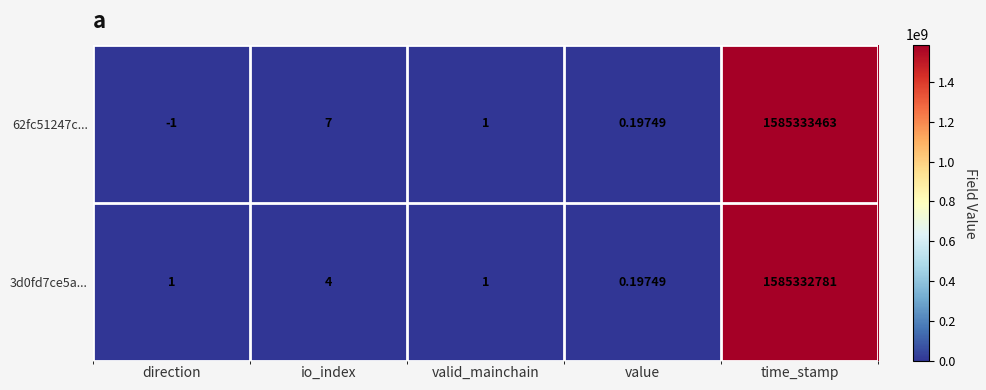

At how many categories does at least one series exceed 100134745?

1